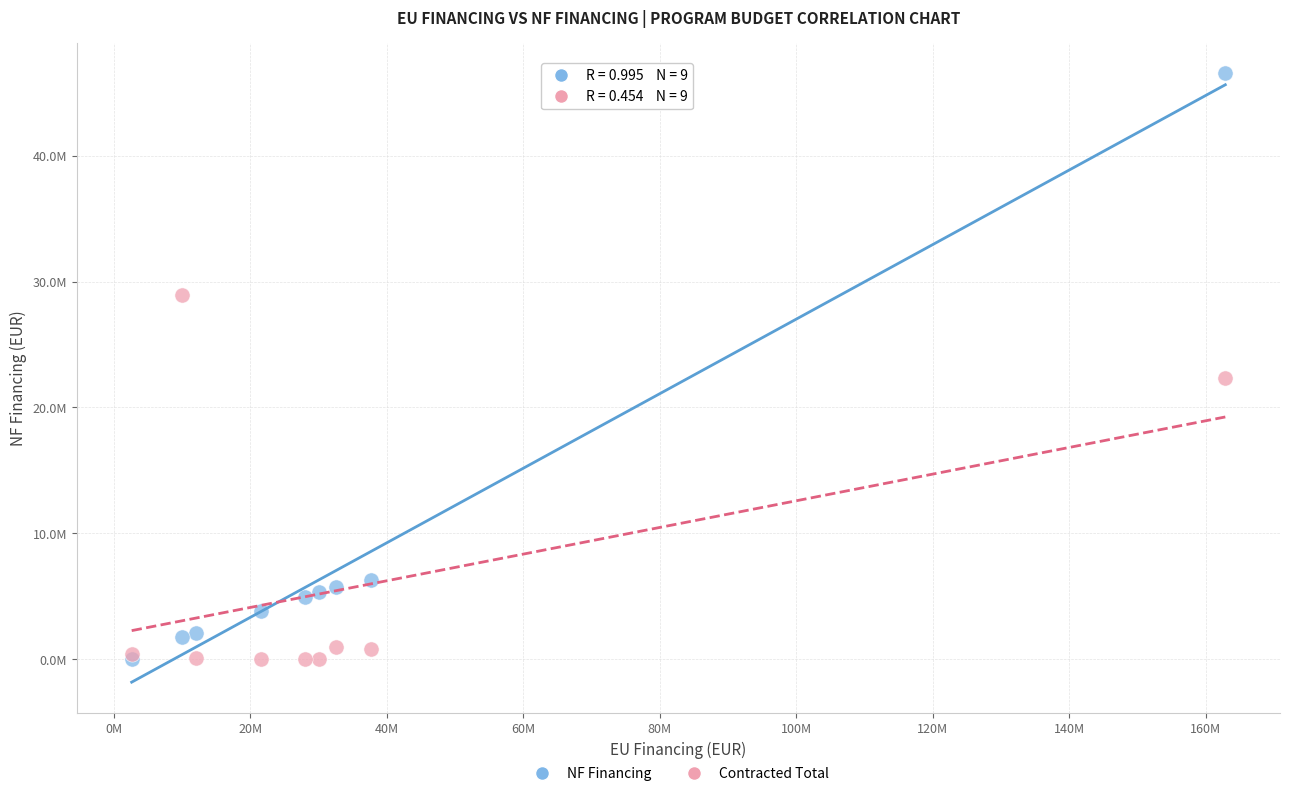

Which series has the widest spread of Y values?

NF Financing